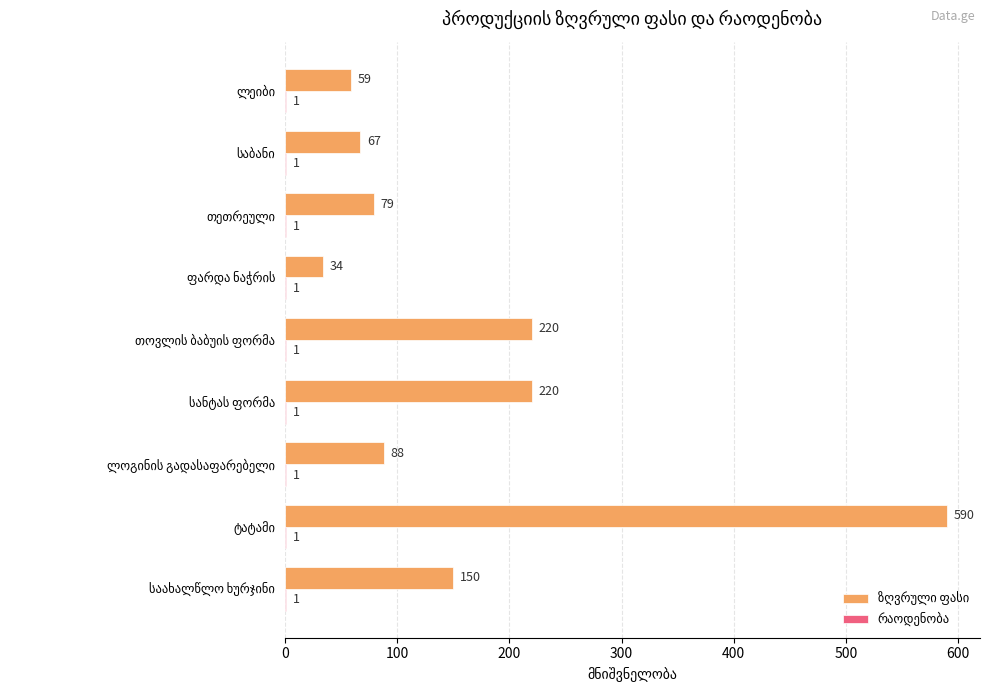

What is the maximum value shown in the chart?

590